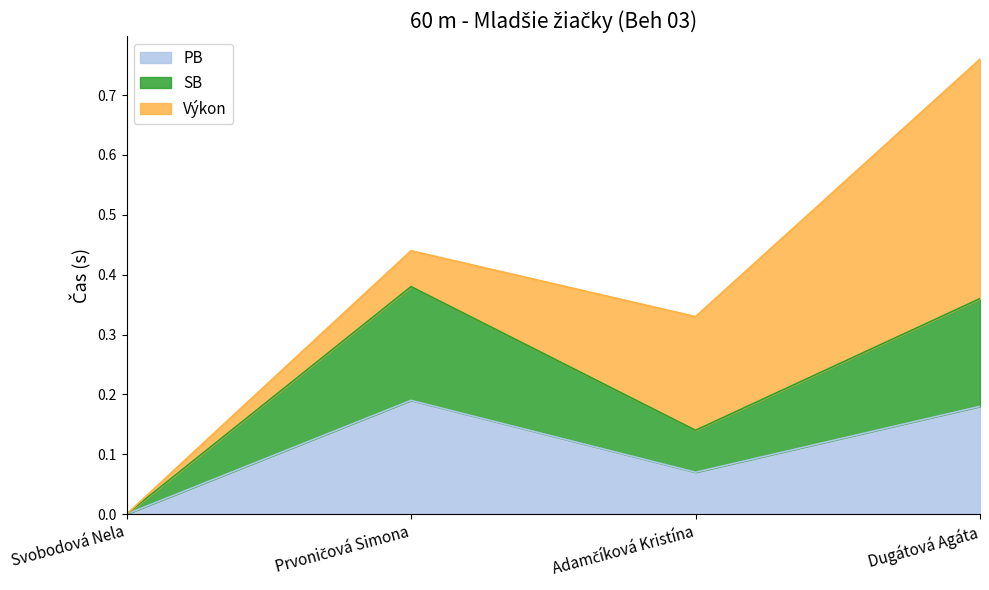

At which category is the sum across all series the highest?

Prvoničová Simona